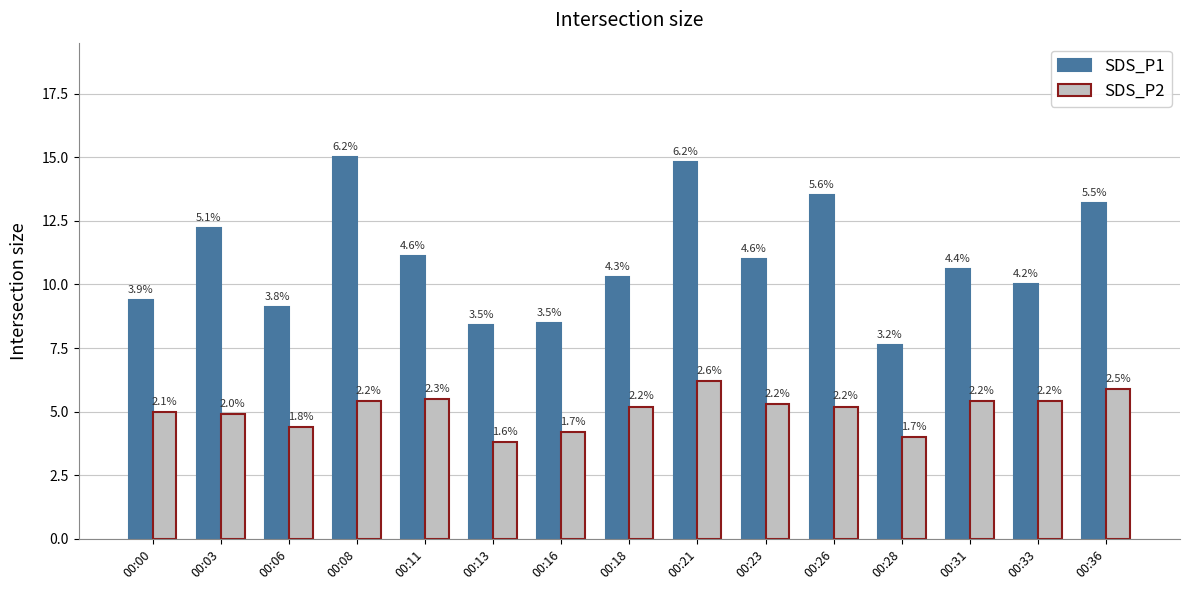

What are all the series names shown in the legend?

SDS_P1, SDS_P2